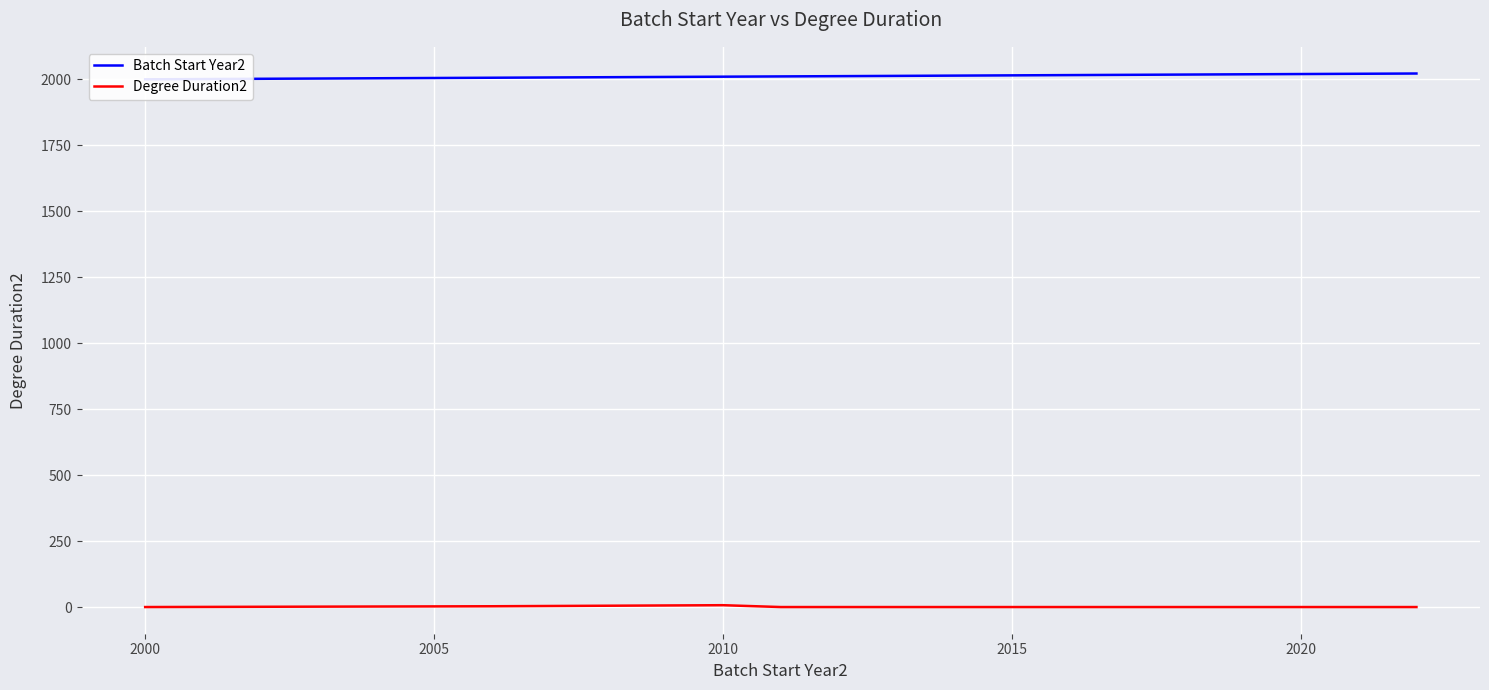

How many lines are shown in the chart?

2